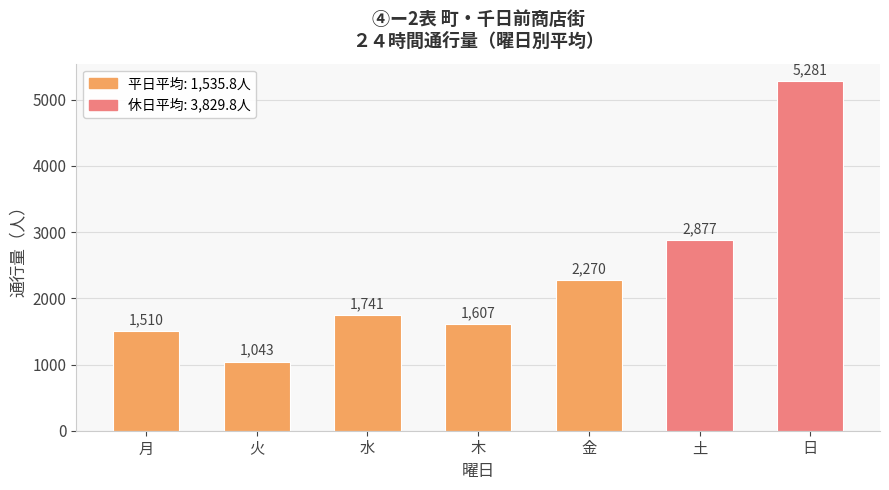

What is the sum of the values at 水 and 日?

7022.1